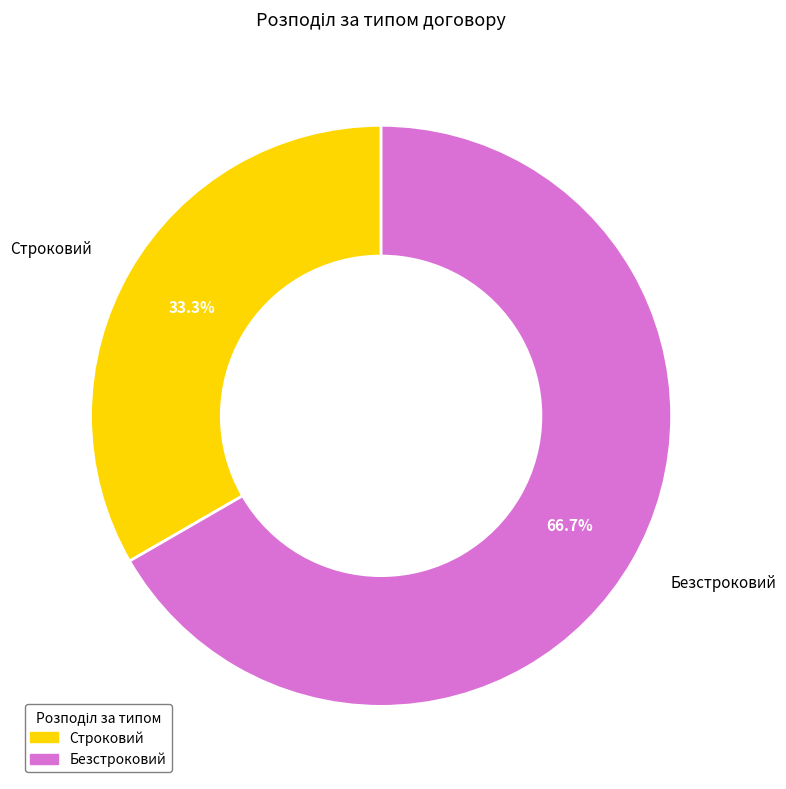

Rank the categories by value from highest to lowest.

Безстроковий, Строковий